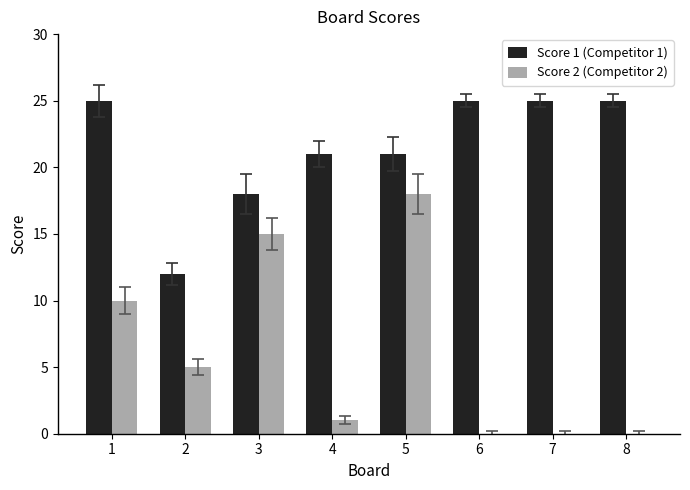

What is the average value of the Score 1 (Competitor 1) series?

22